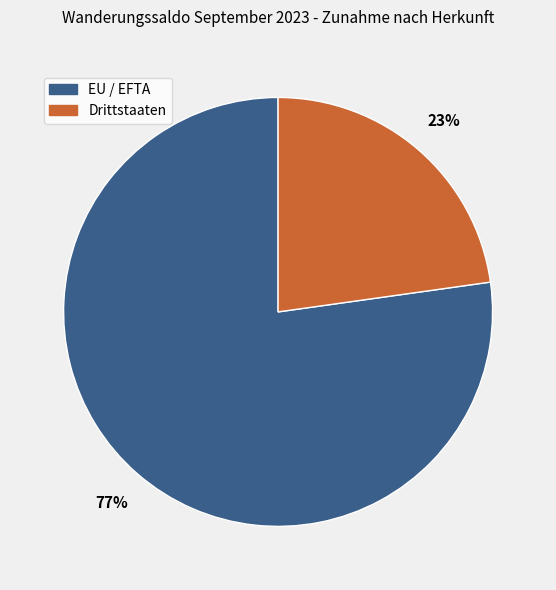

What is the largest slice in the pie chart?

EU / EFTA